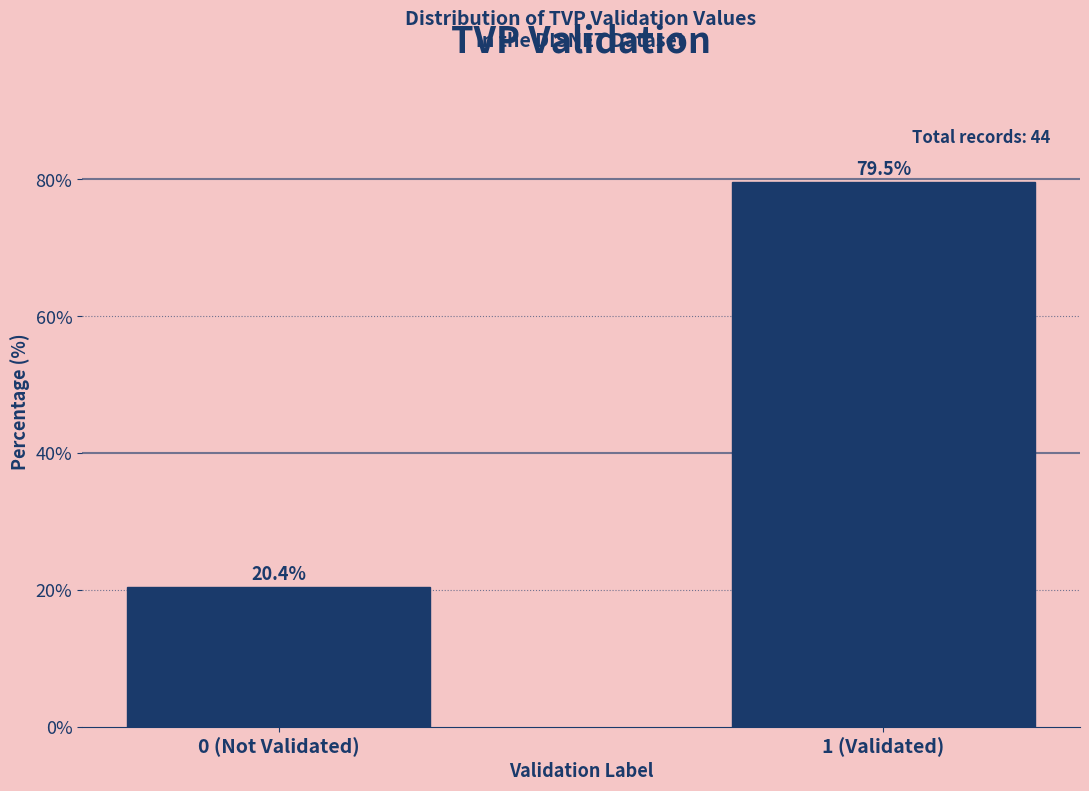

Which has a higher value, 0 (Not Validated) or 1 (Validated)?

1 (Validated)